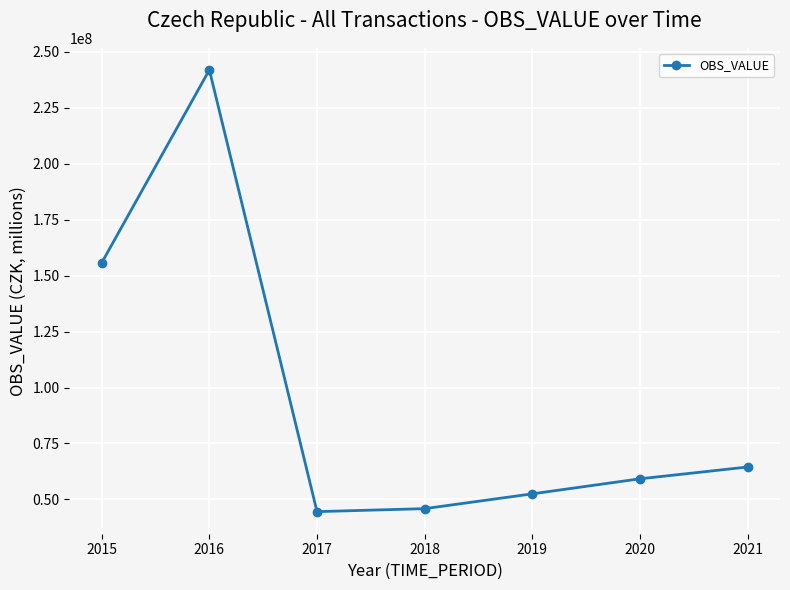

Reading left to right, what are all the values shown in this chart?

155728035.5	241977319.0	44507436.3	45843542.0	52465442.4	59192309.8	64469413.5